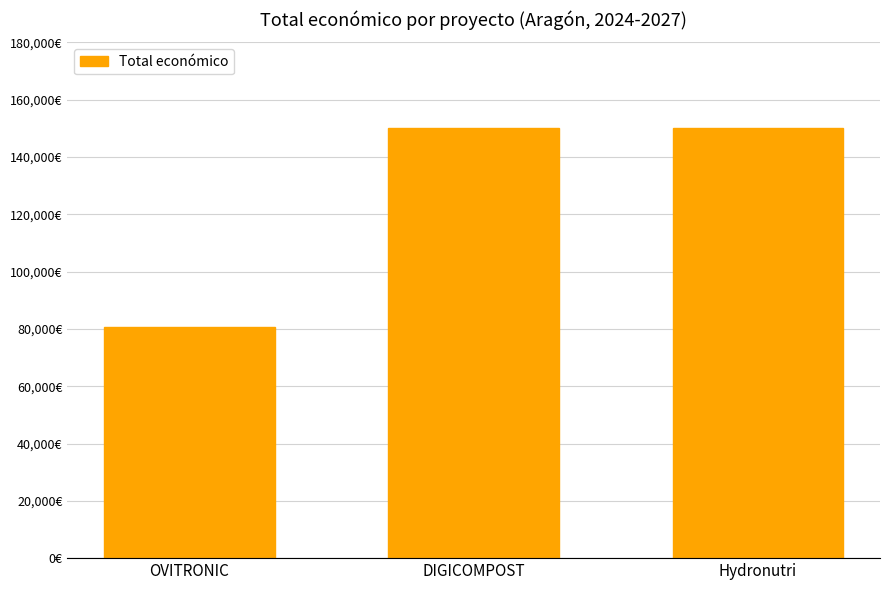

What is the change in value from OVITRONIC to DIGICOMPOST?

+69502